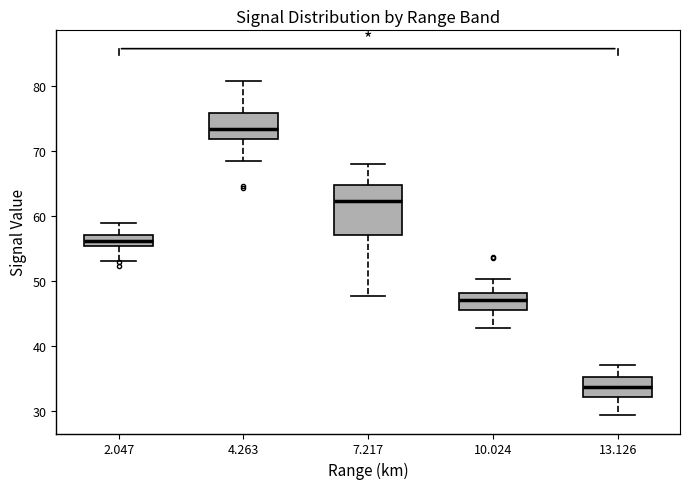

Which box is the tallest, from its lower edge to its upper edge?

7.217